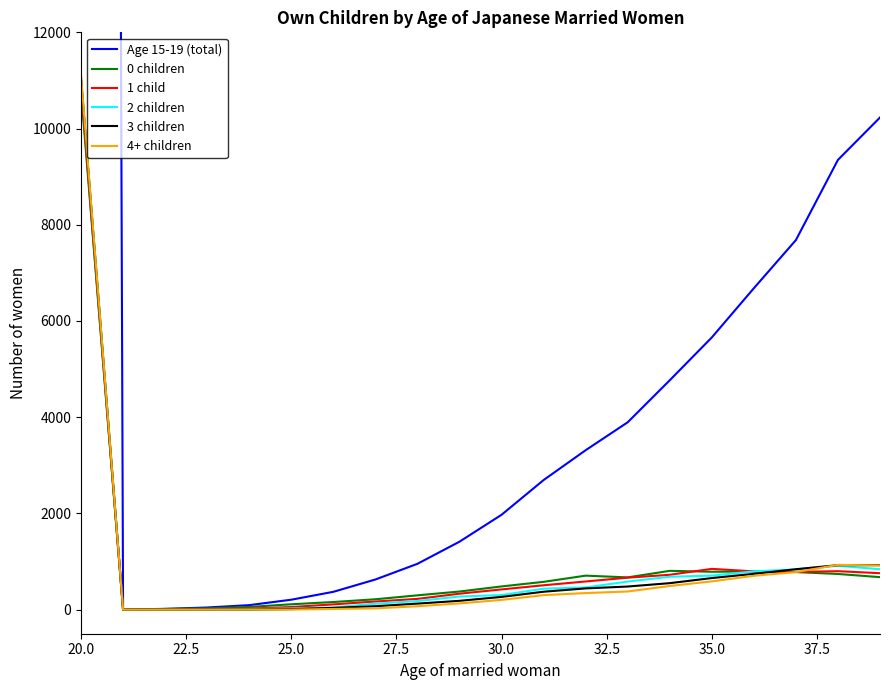

At which label does 4+ children reach its peak?

20.0